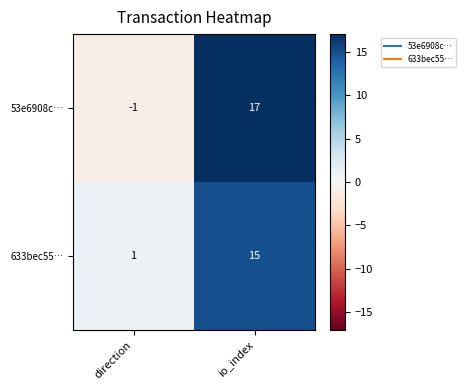

At io_index, list the series in order from smallest to largest.

633bec55…, 53e6908c…